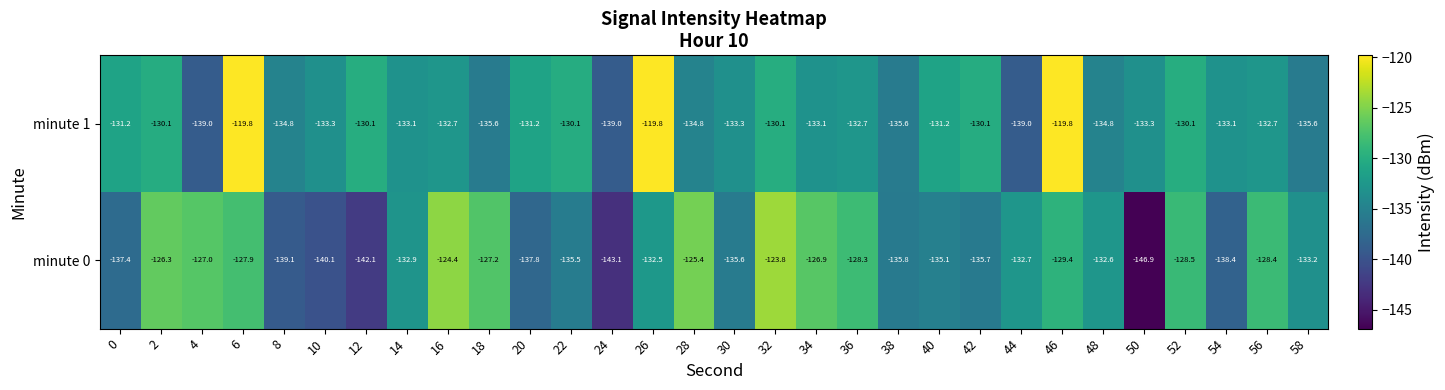

Is the value of minute 0 at 20 greater than the value of minute 1 at 42?

No